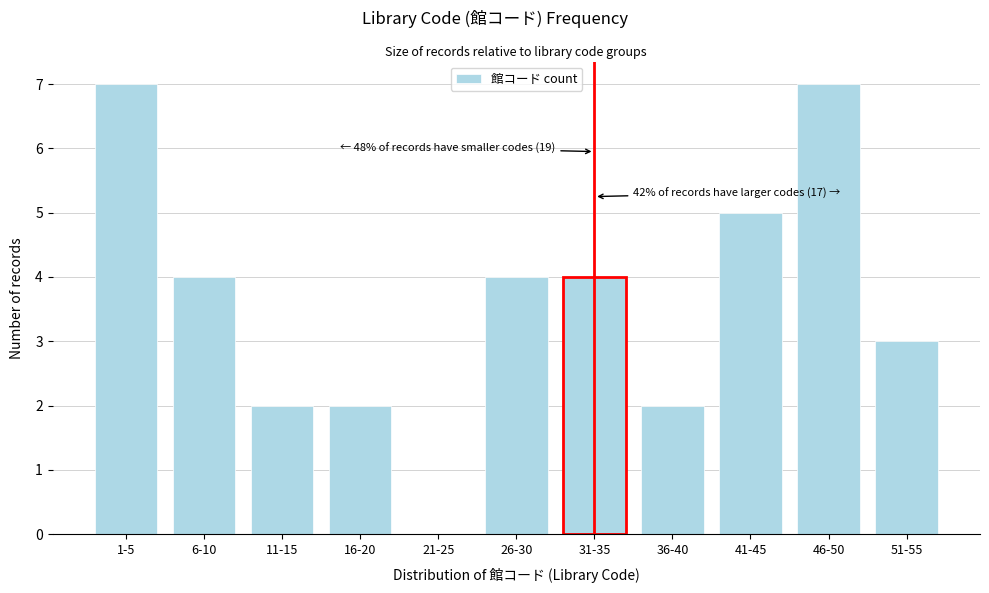

Reading left to right, what are all the values shown in this chart?

1-5=7	6-10=4	11-15=2	16-20=2	21-25=0	26-30=4	31-35=4	36-40=2	41-45=5	46-50=7	51-55=3